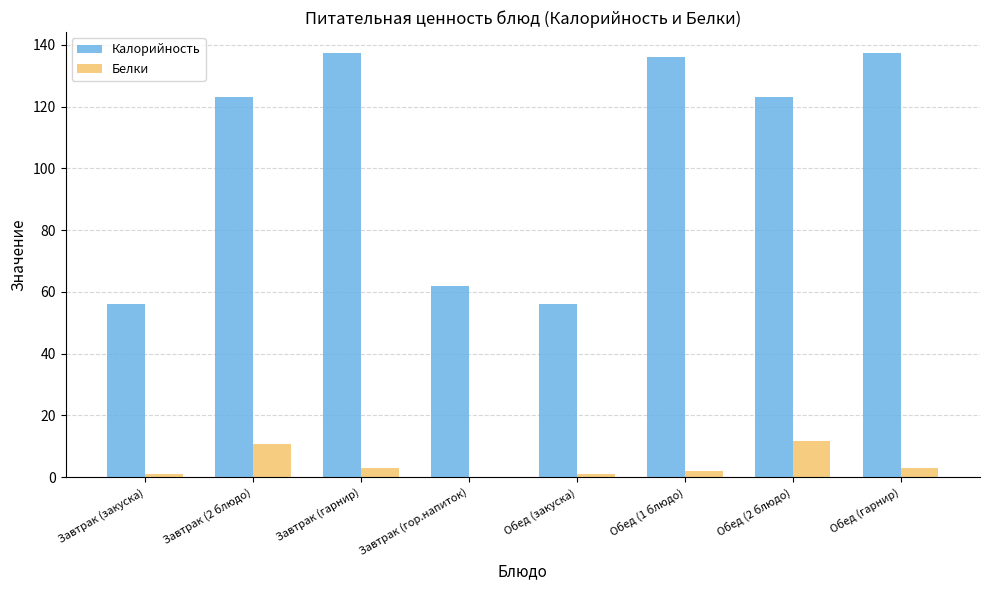

How many data points does each series have?

8